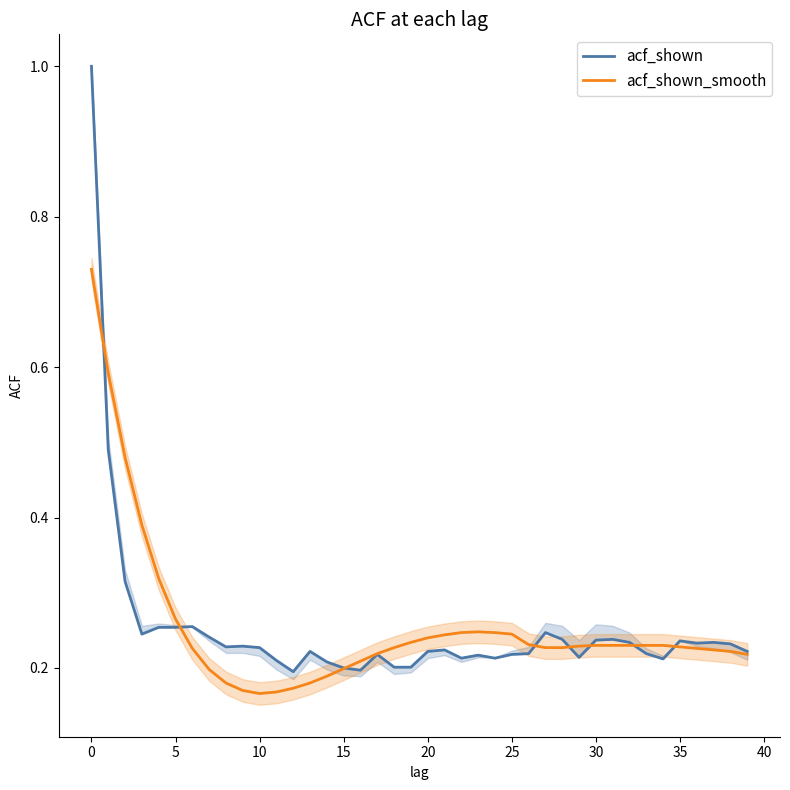

Which series changed the most between 27 and 28?

acf_shown